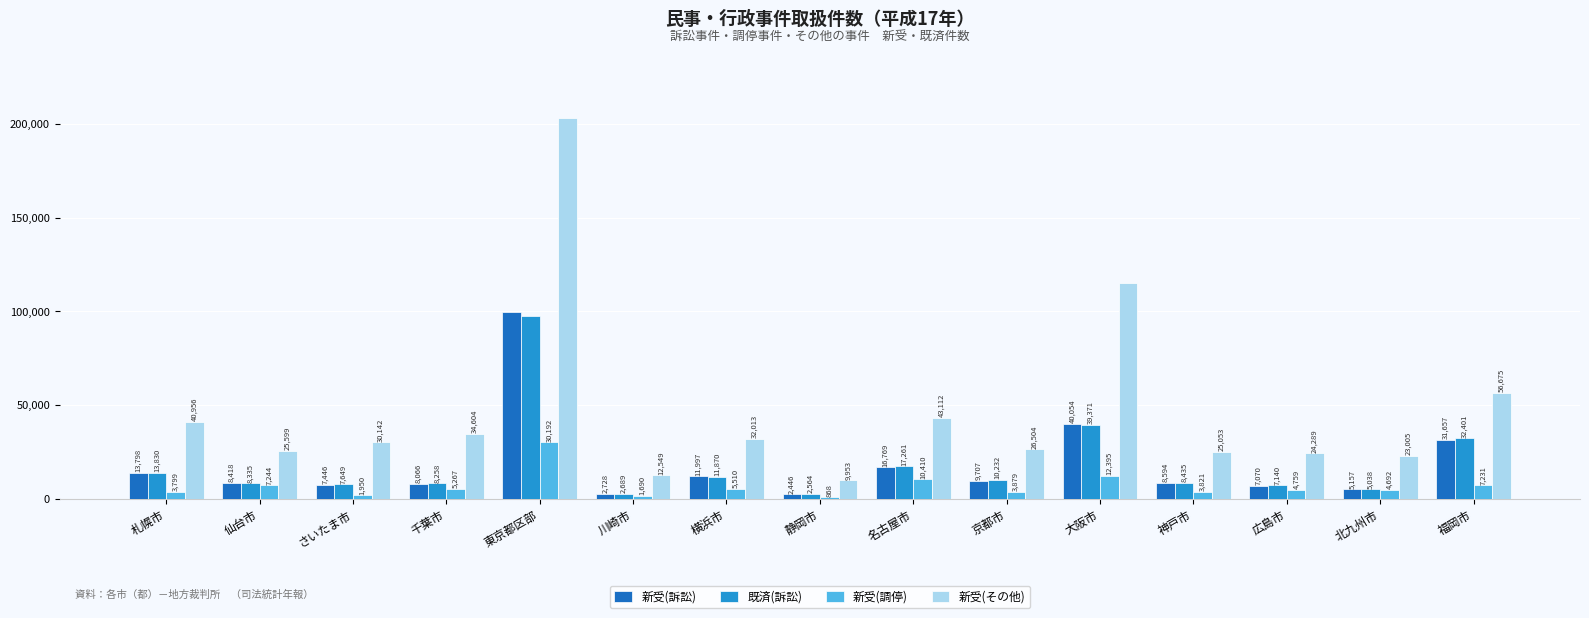

Reading right to left, what are all the values shown in this chart?

新受(訴訟): 31657	5157	7070	8594	40054	9707	16769	2446	11997	2728	99553	8066	7446	8418	13798
既済(訴訟): 32401	5038	7140	8435	39371	10232	17261	2564	11870	2689	97369	8258	7649	8335	13830
新受(調停): 7231	4692	4759	3821	12395	3879	10410	868	5510	1690	30192	5267	1950	7244	3799
新受(その他): 56675	23005	24289	25053	115221	26504	43112	9953	32013	12549	203049	34604	30142	25599	40956